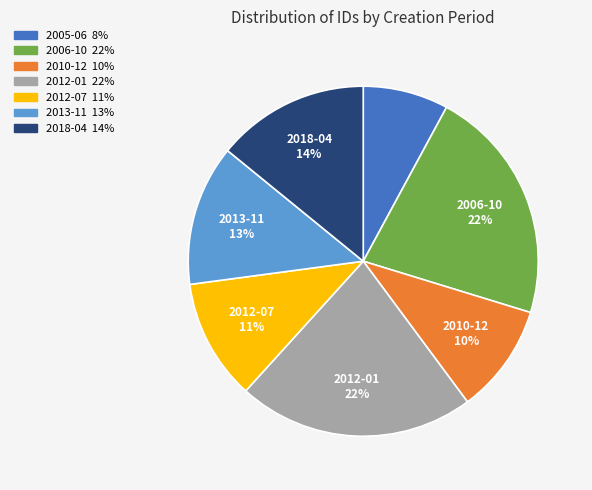

Is there any slice that represents more than half of the pie?

No